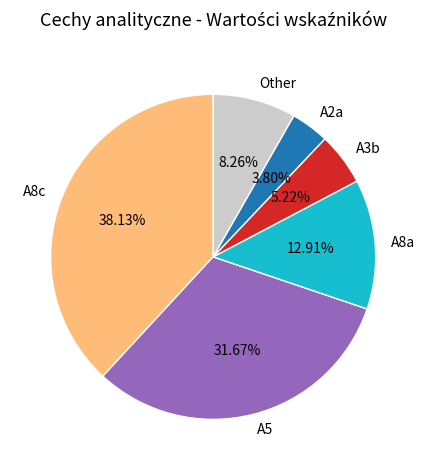

Is there any slice that represents more than half of the pie?

No